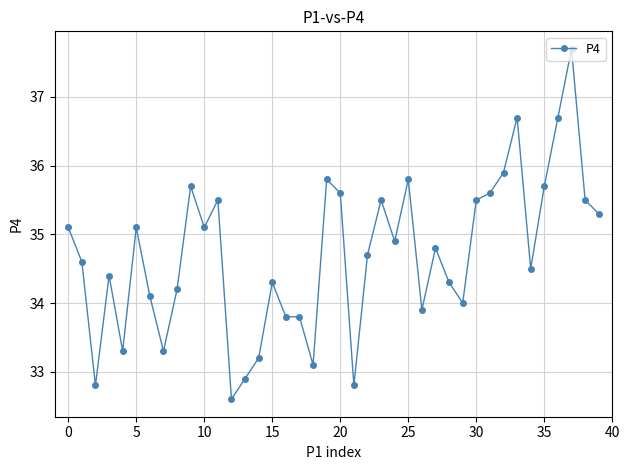

True or false: there are more than 1 points higher than both neighbors.

True